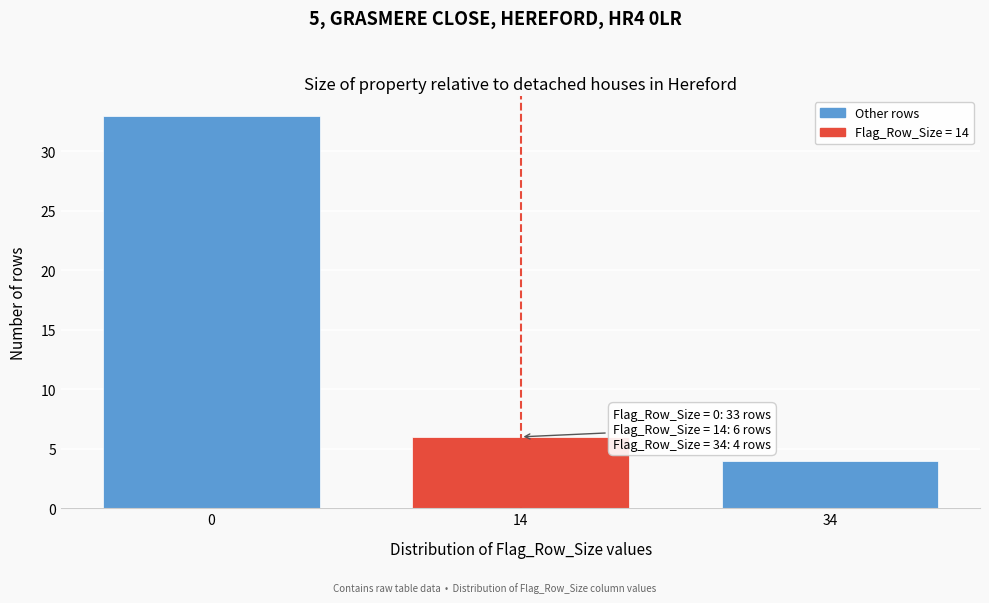

Reading left to right, list all the values displayed in this chart.

0=33	14=6	34=4